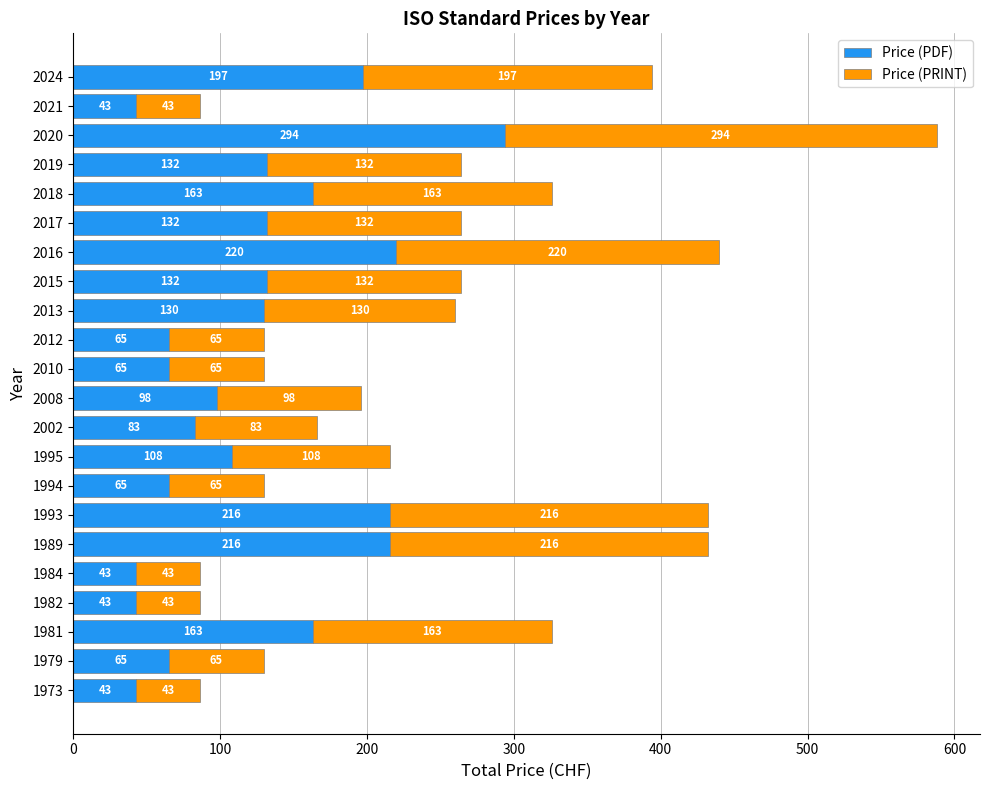

What is the difference between the second highest and minimum values in the Price (PDF) series?

177